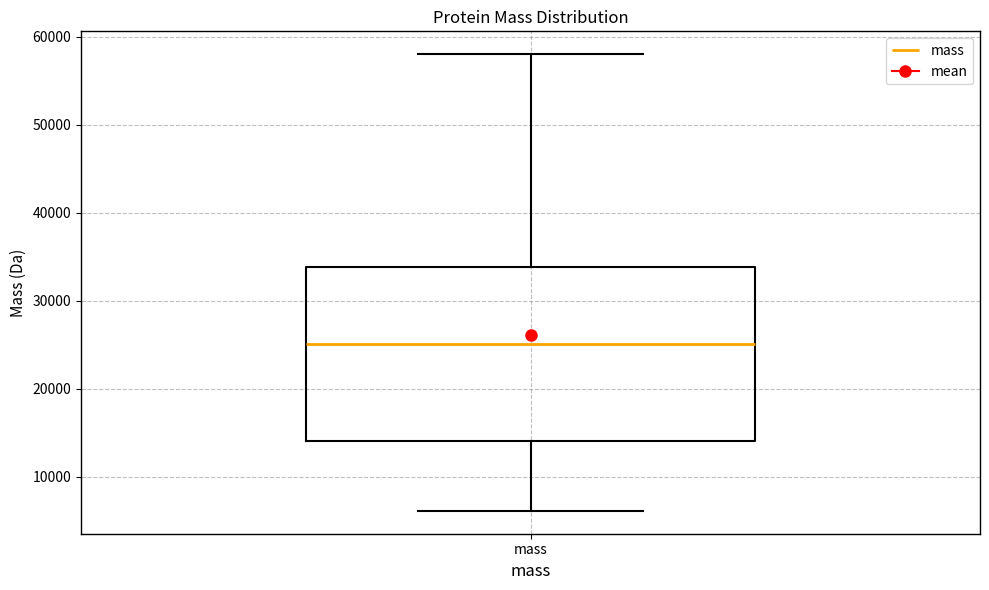

Where does the upper whisker of the box for mass end on the y-axis? The values are not printed on the chart, so give them approximately, as read against the axis.

58000